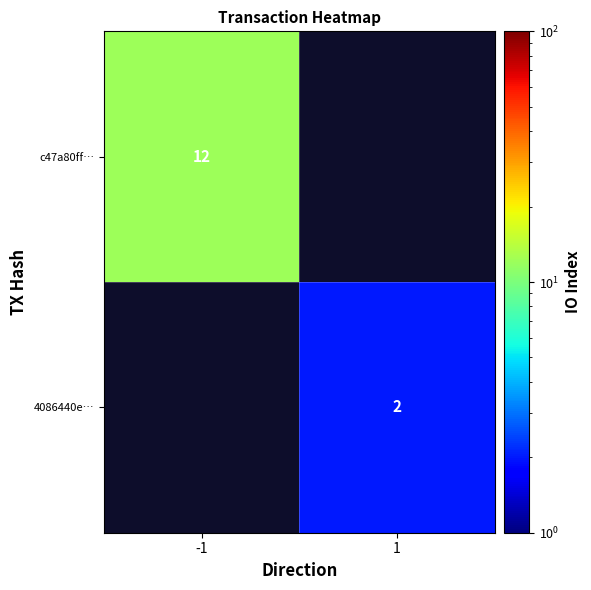

The value of 4086440e… at 1 is 3. True or false?

False